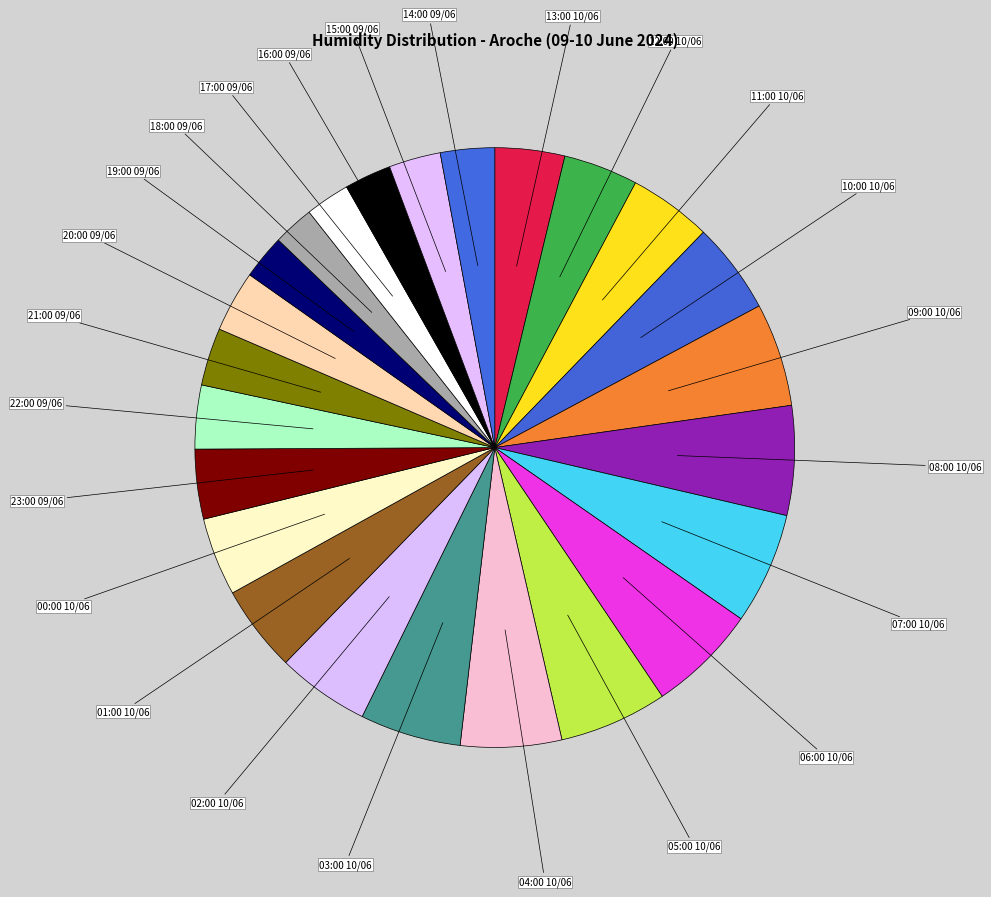

What is the ratio of the value at 01:00 10/06 to the value at 22:00 09/06?

1.4